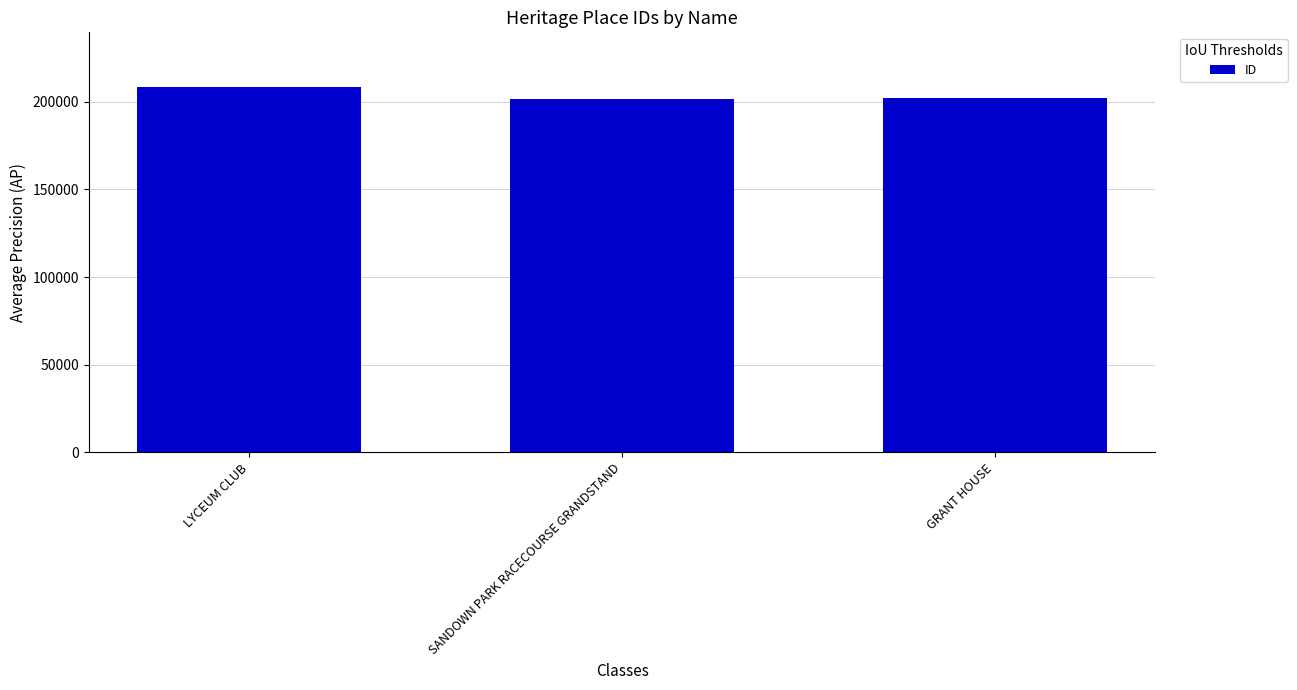

What is the minimum value shown in the chart?

201829